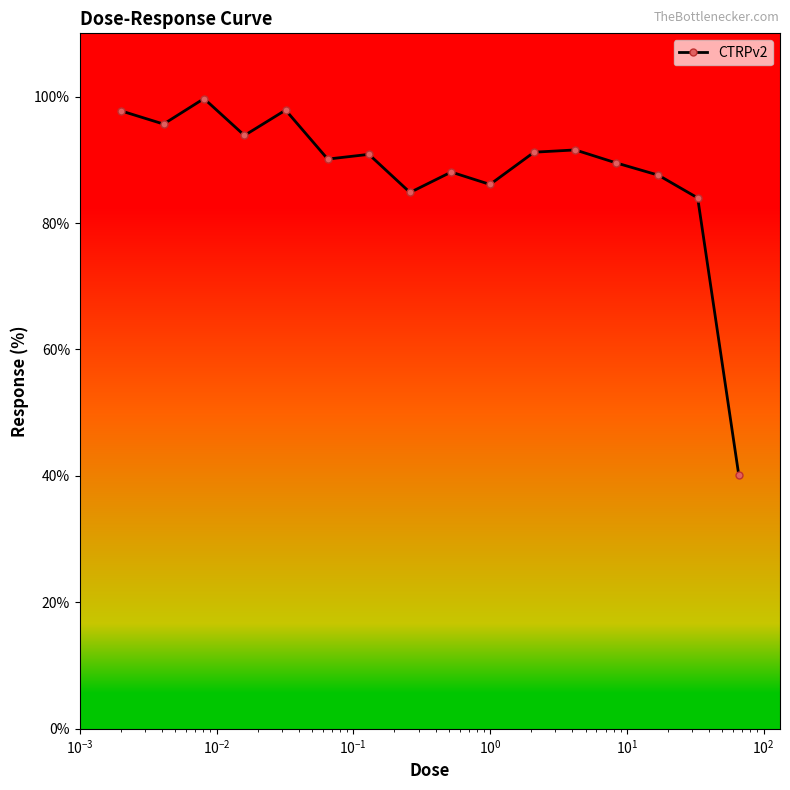

Count the number of categories in the chart.

16